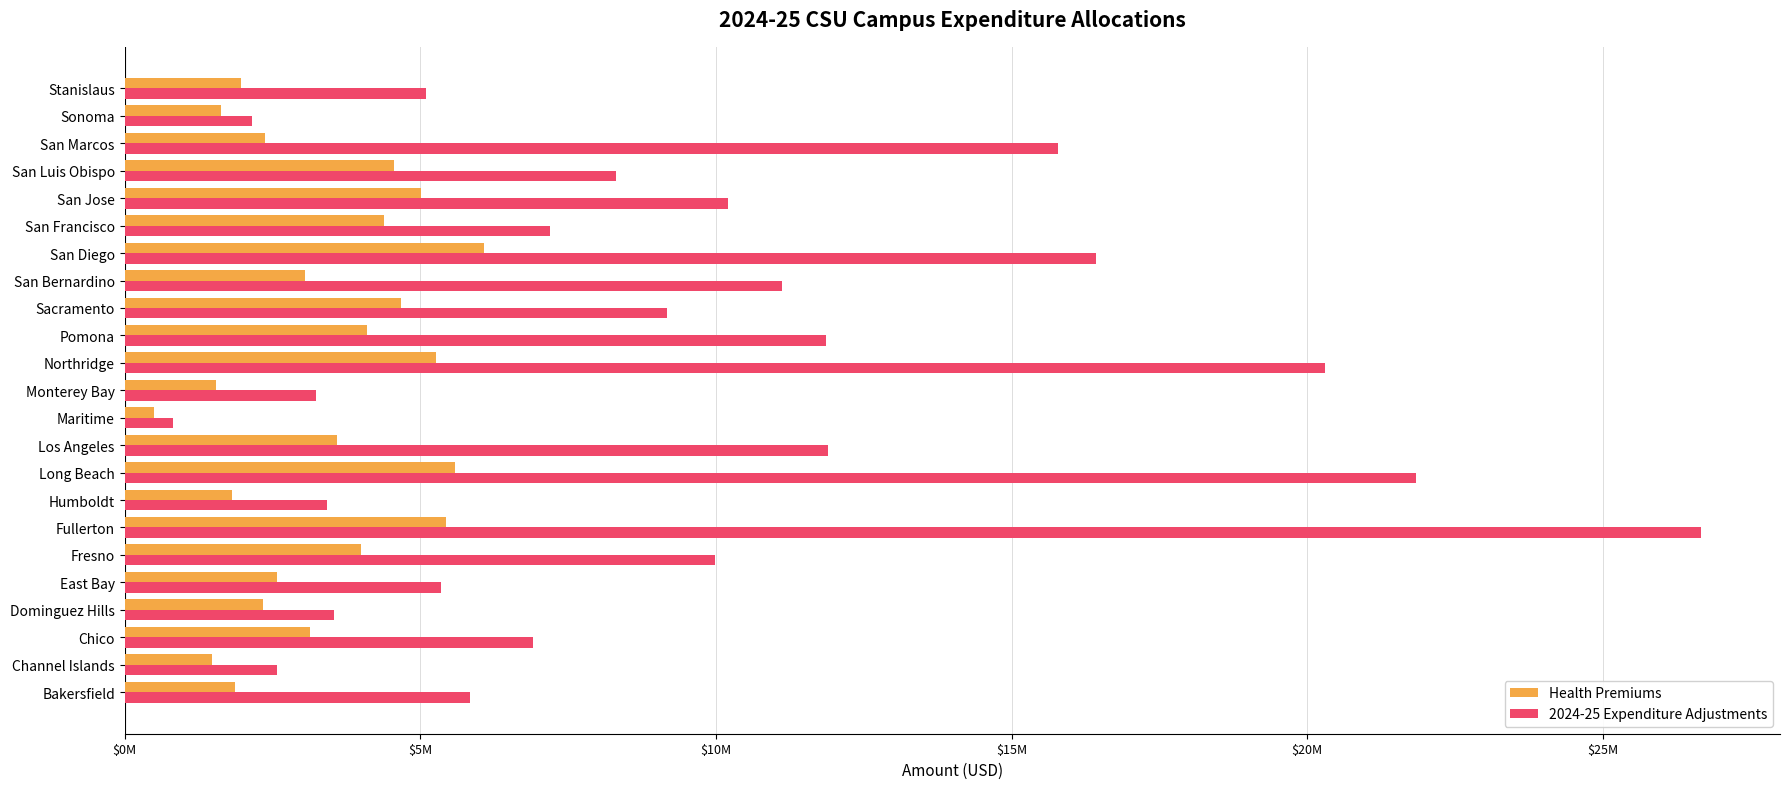

List the series in order of their peak value, highest first.

2024-25 Expenditure Adjustments, Health Premiums